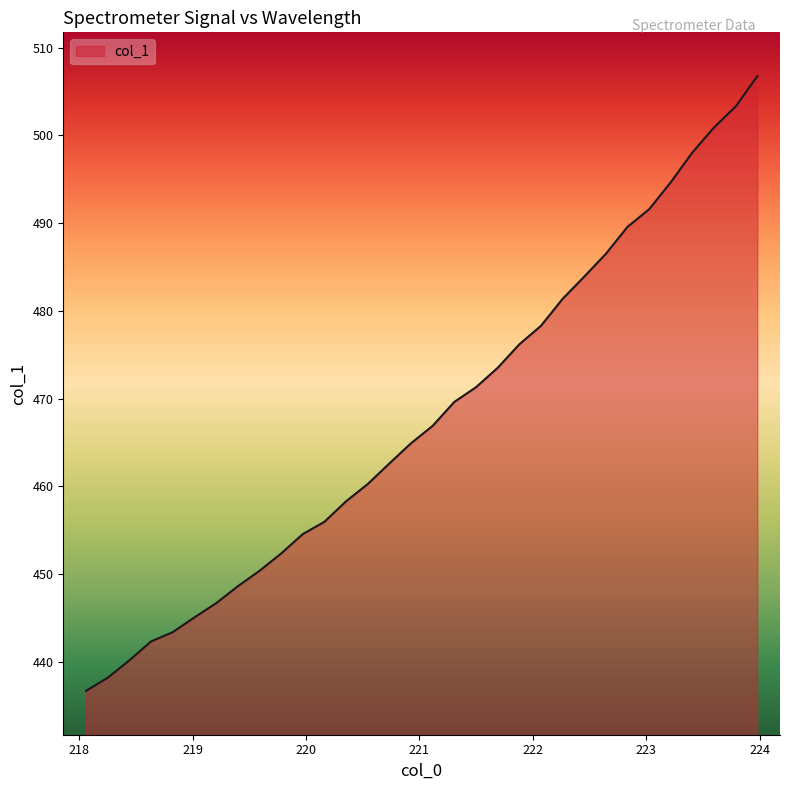

What is the maximum value shown in the chart?

506.8